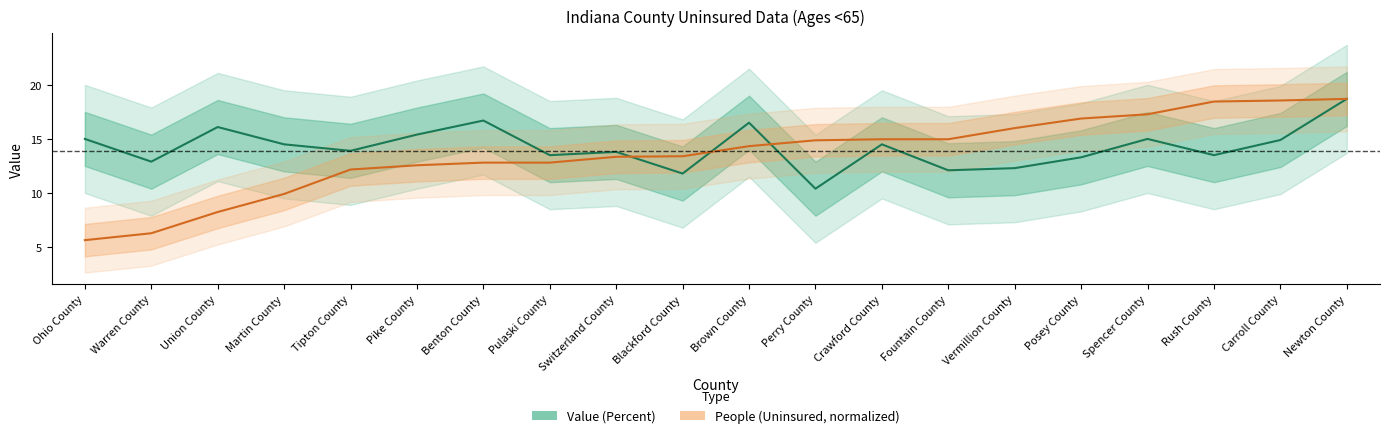

Which series has the largest range (max minus min)?

People (Uninsured, normalized)